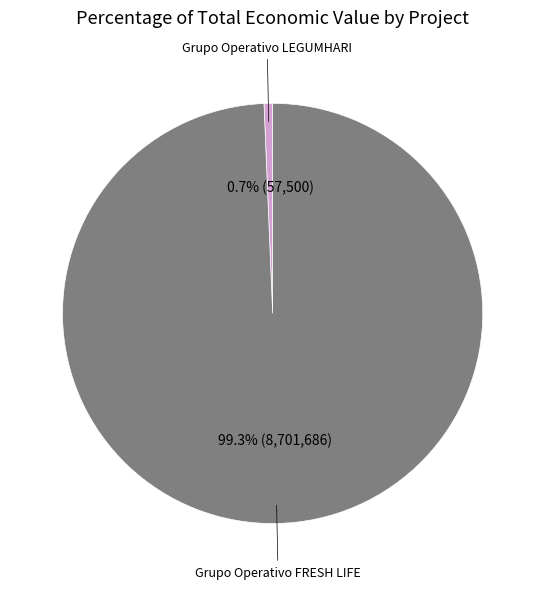

How many segments does this pie chart have?

2